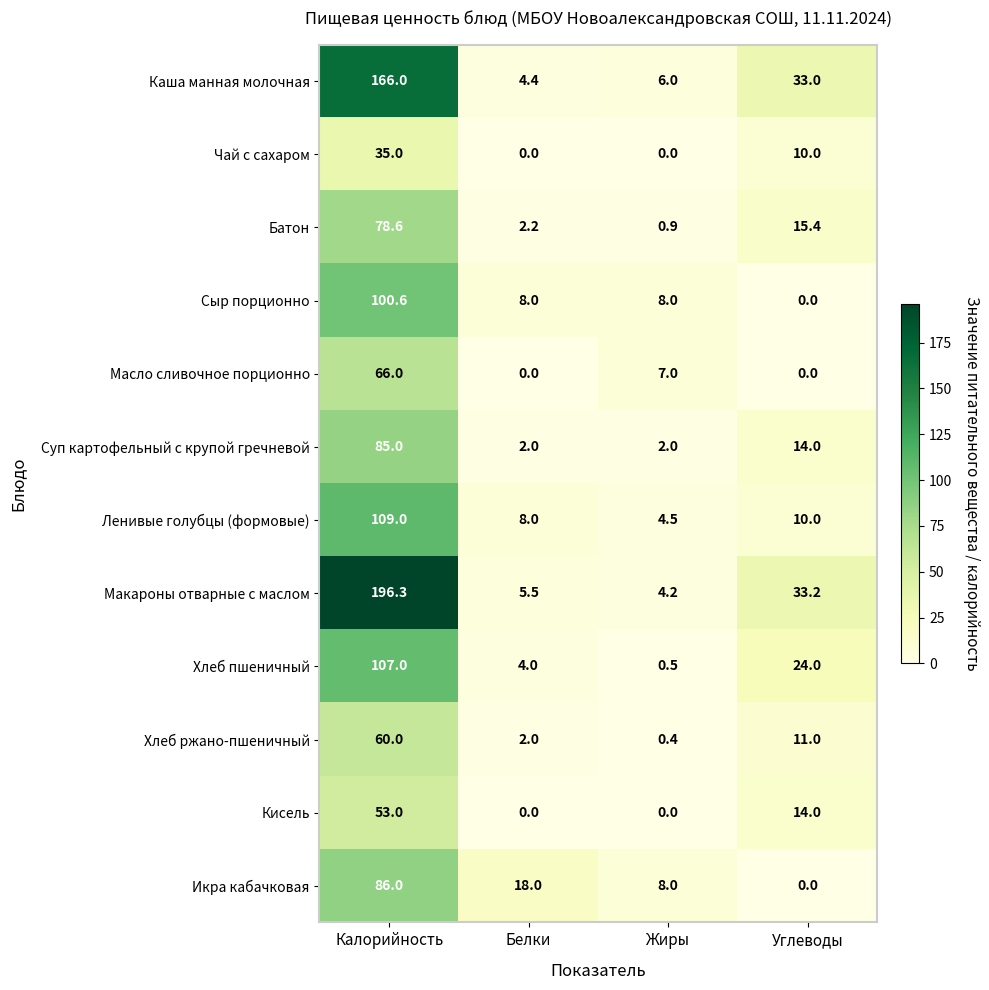

What is the difference between the maximum and minimum values in the Макароны отварные с маслом series?

192.1